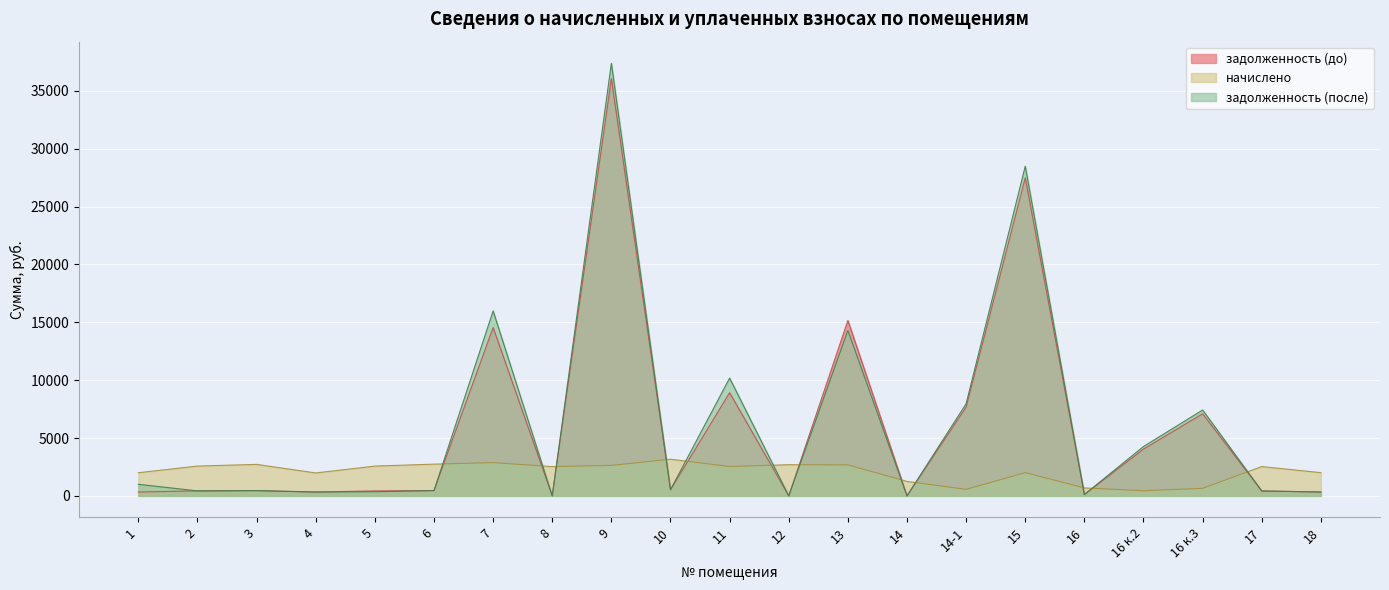

What is the spread (max minus min) of values at 14?

1247.5